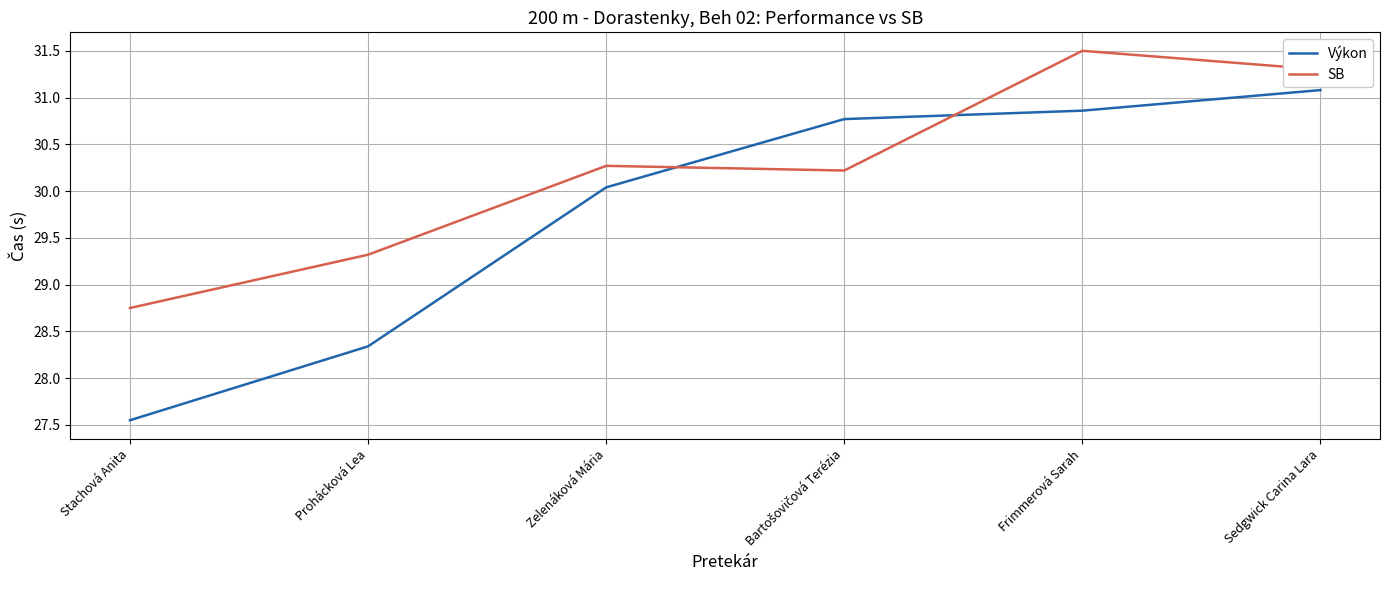

What is the difference between the highest and lowest values at Sedgwick Carina Lara?

0.2